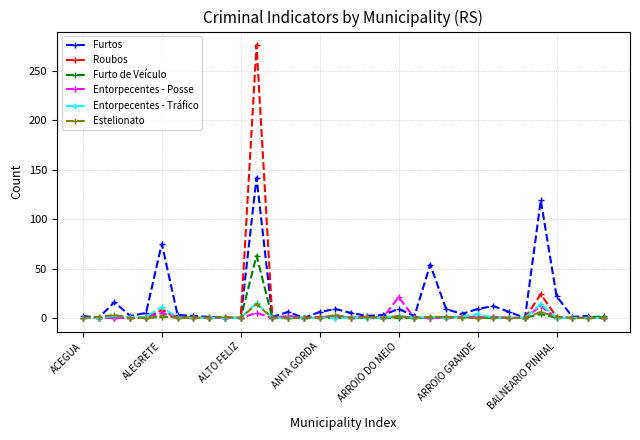

What is the difference between the second highest and minimum values in the Entorpecentes - Tráfico series?

14